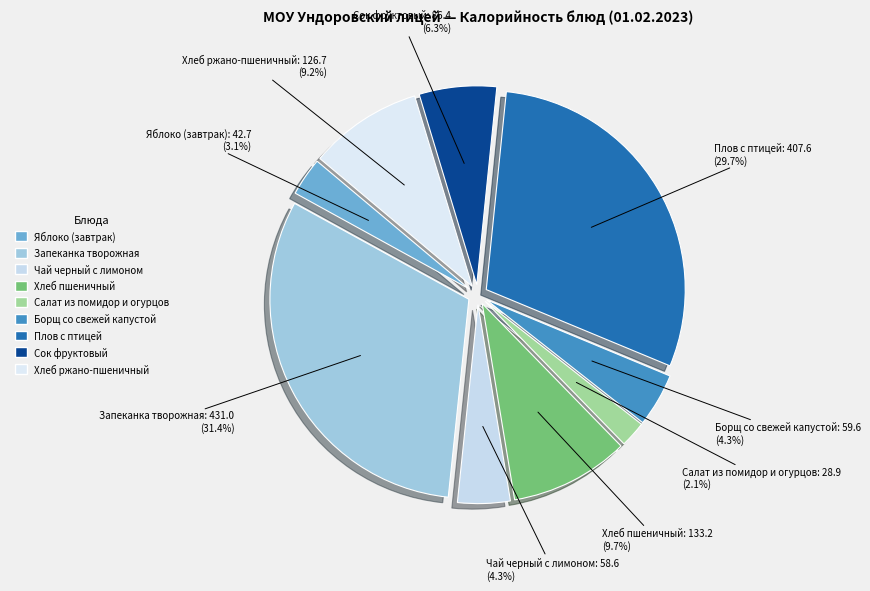

What percentage is the Борщ со свежей капустой slice, to the nearest percent?

4%